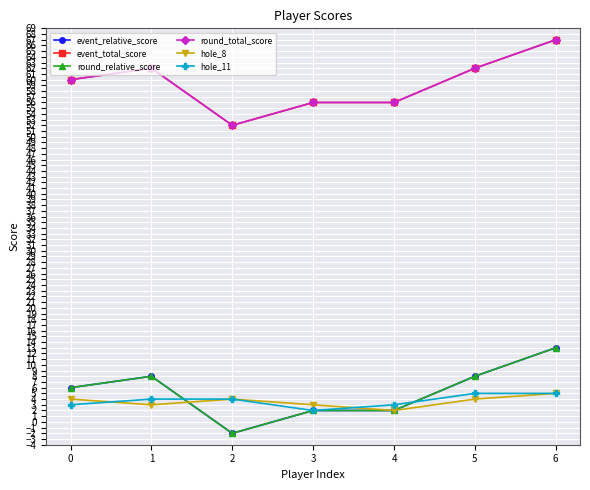

What is the greatest value displayed?

67